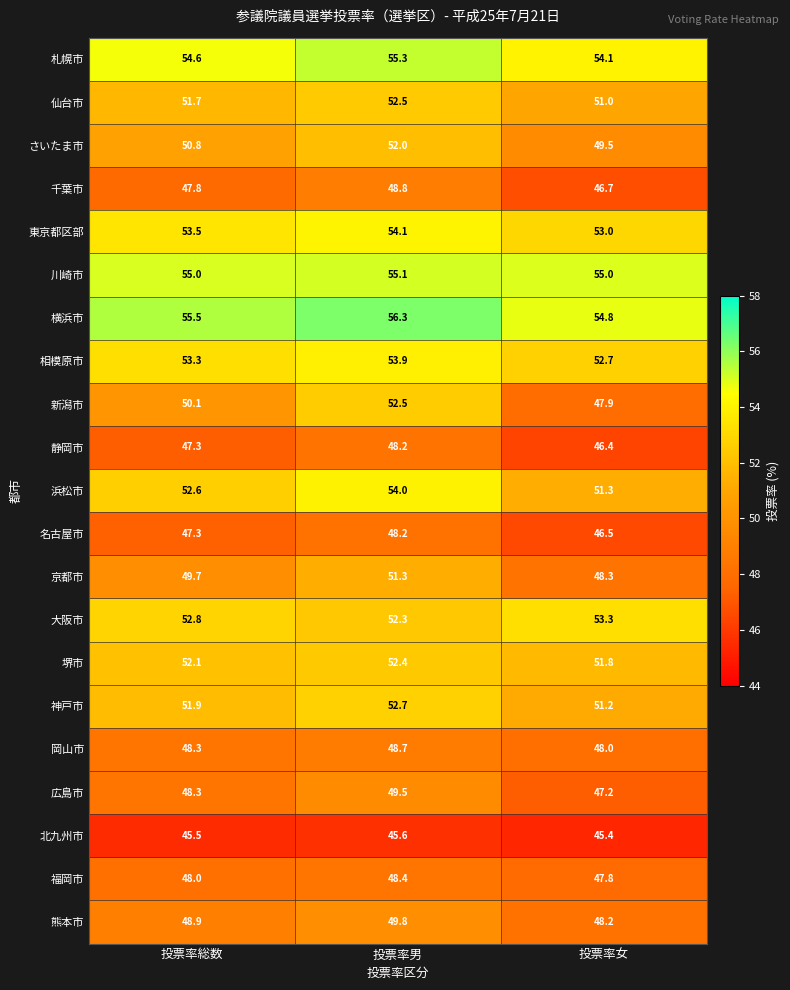

The value of 川崎市 at 投票率総数 is 81.0. True or false?

False